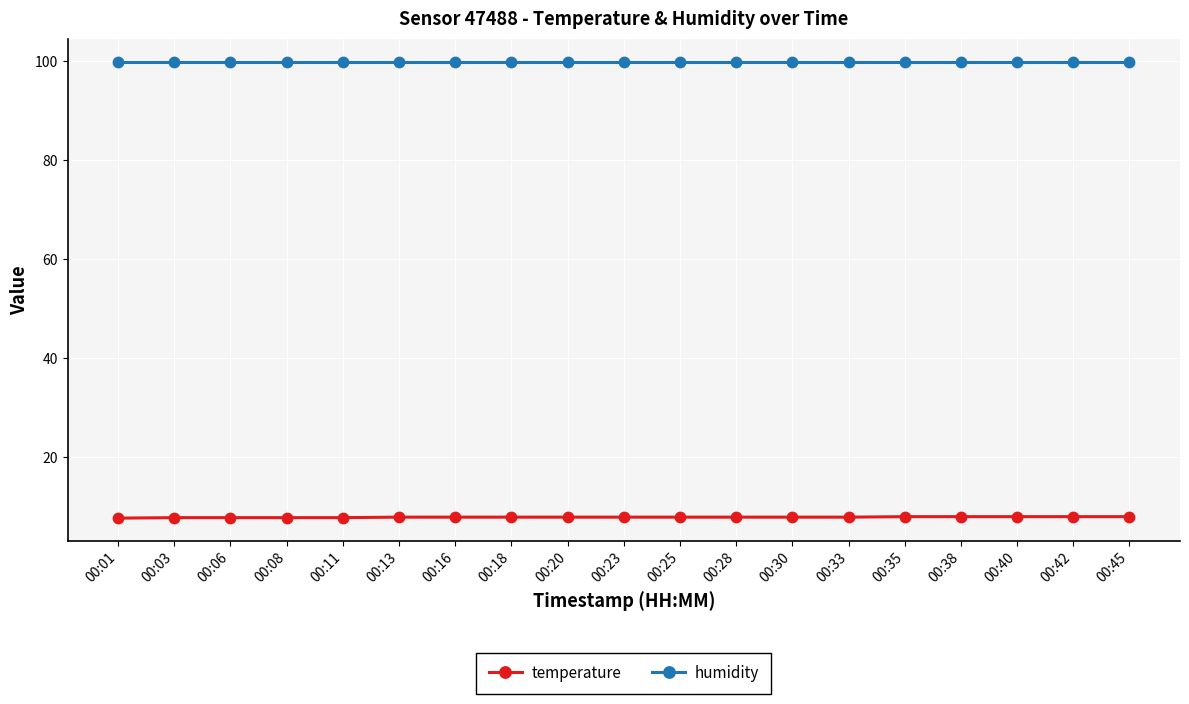

What is the sum of all temperature values?

150.0